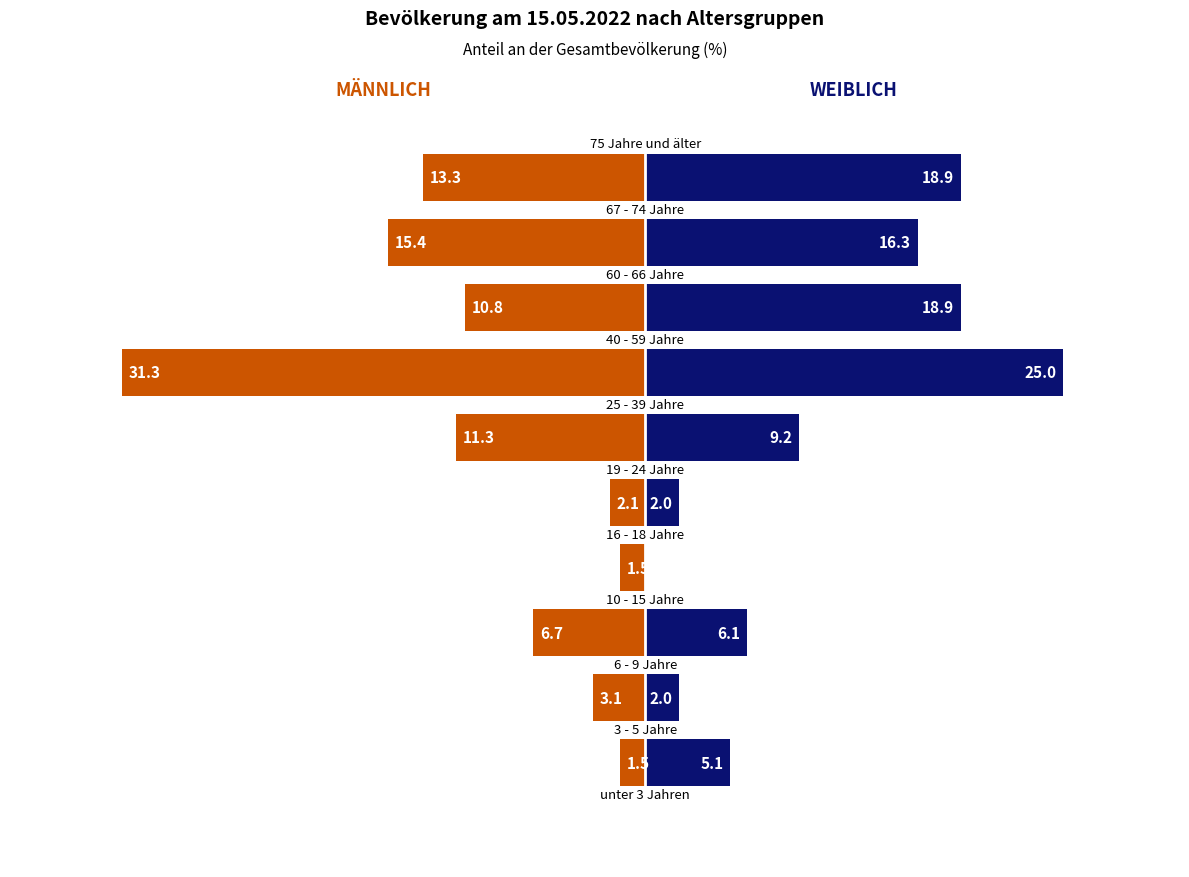

How many data points in Männlich are less than -6?

6